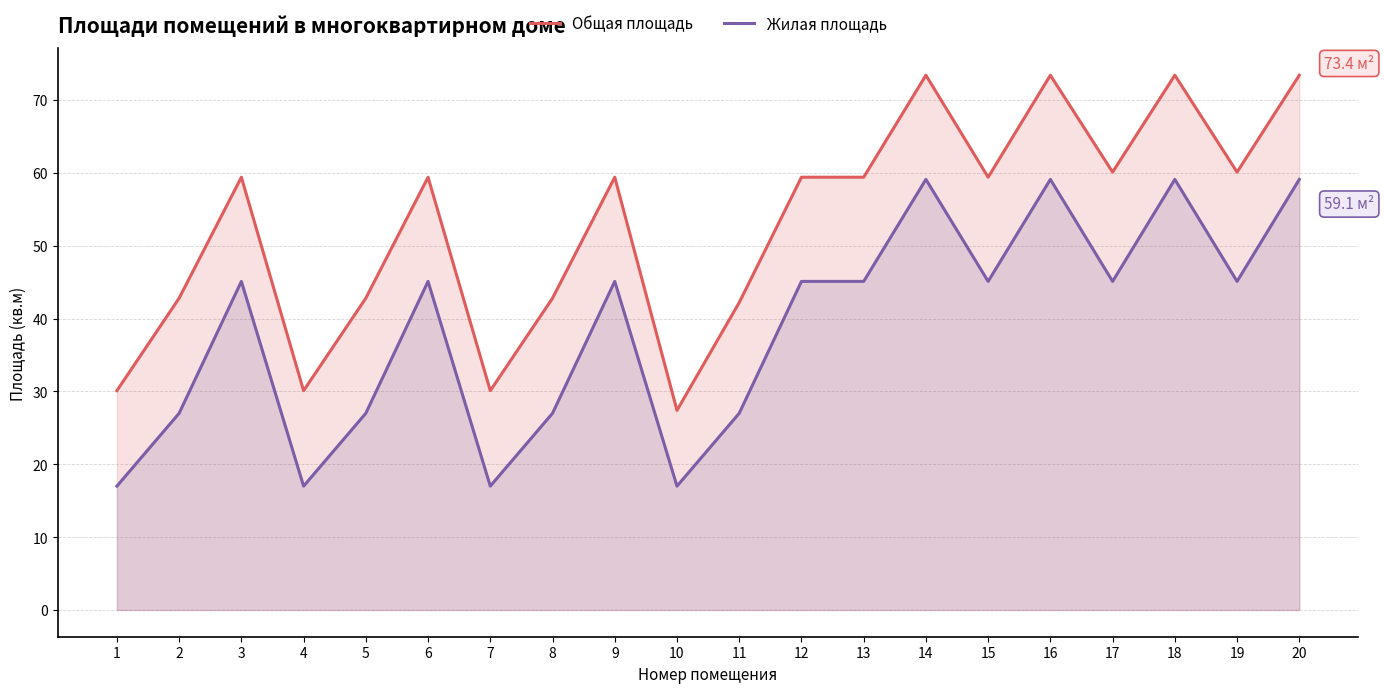

Count the number of categories in the chart.

20